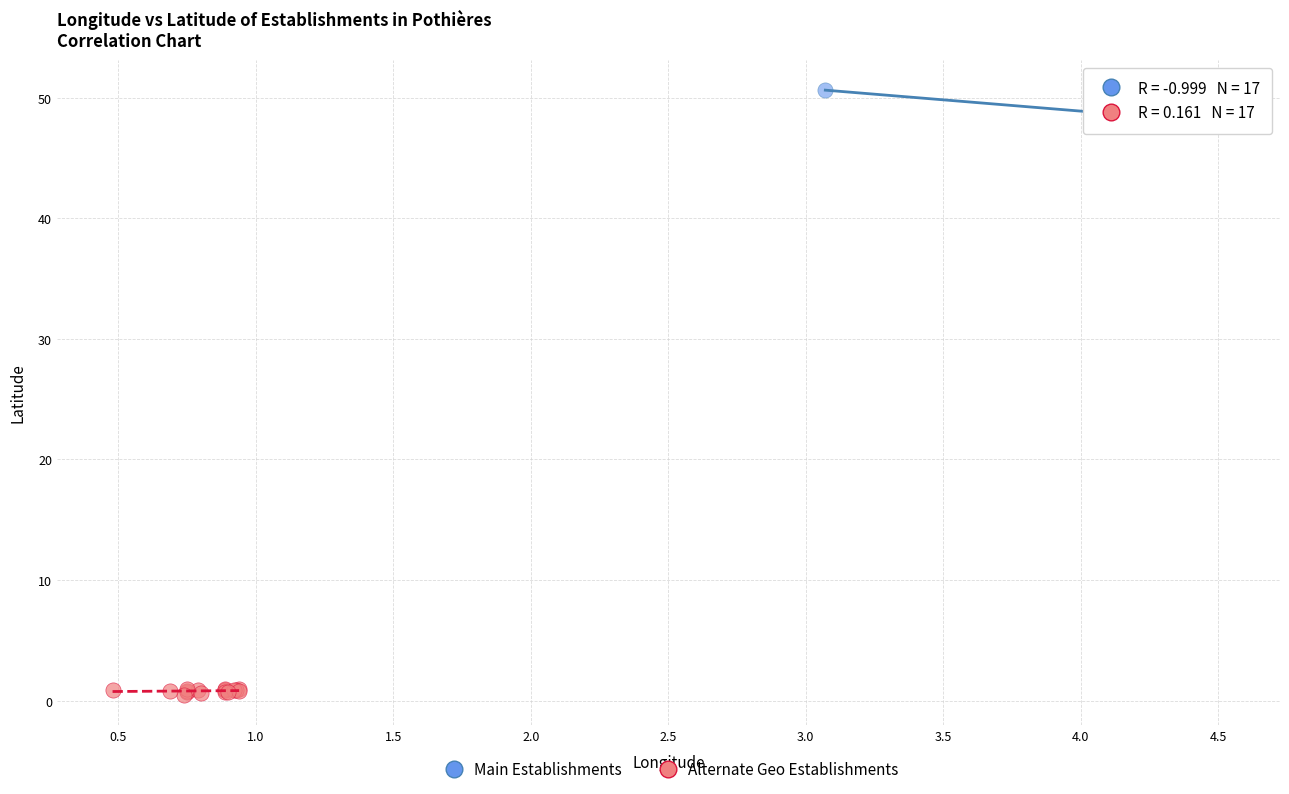

Which series contains the highest Y value?

Main Establishments